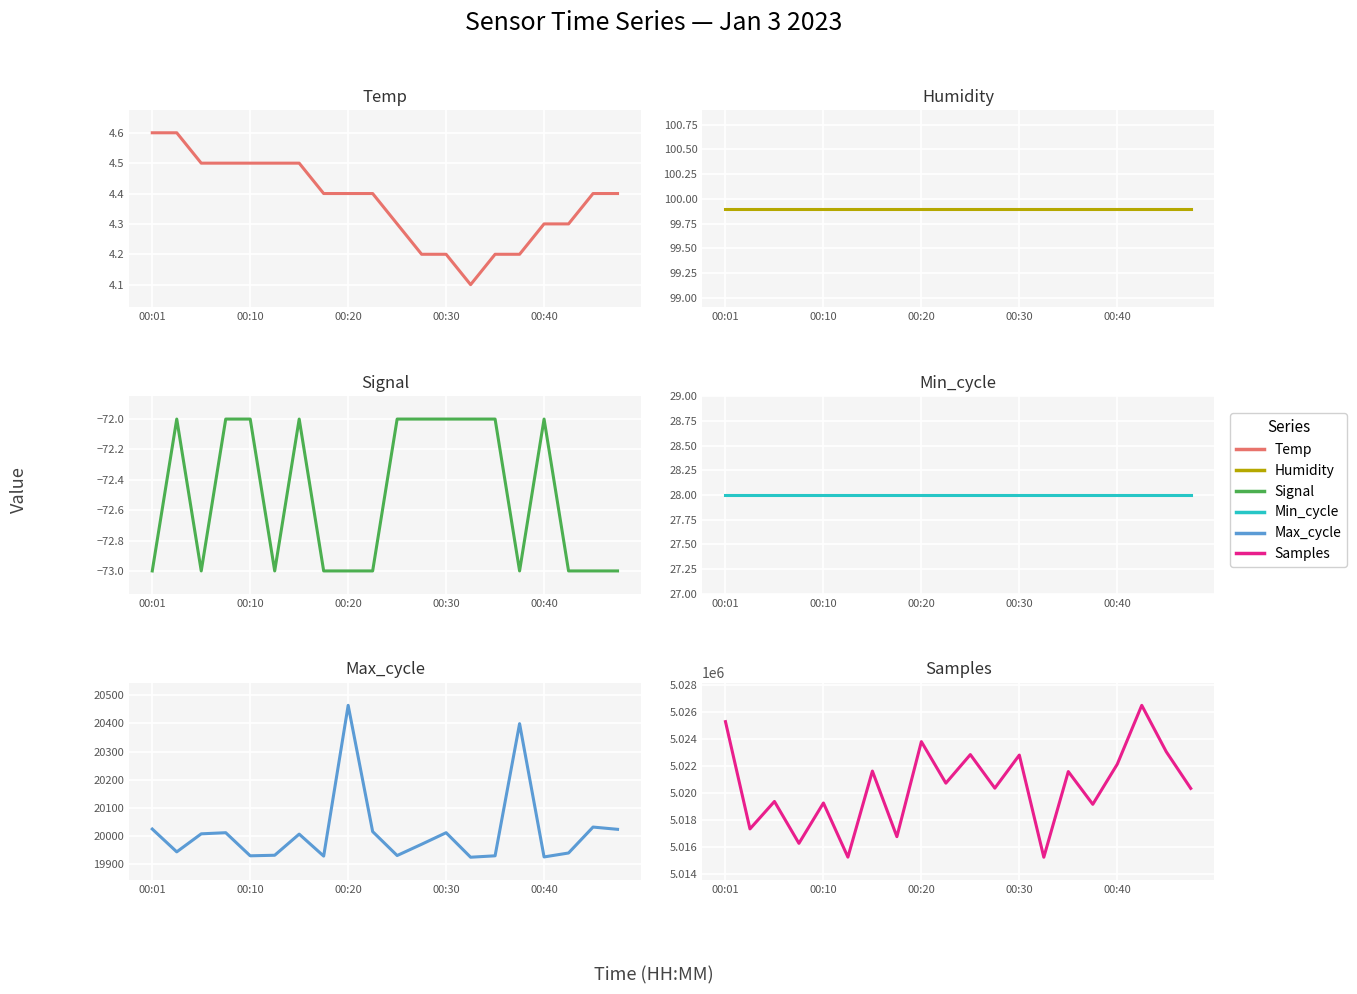

At which category is the sum across all series the highest?

17